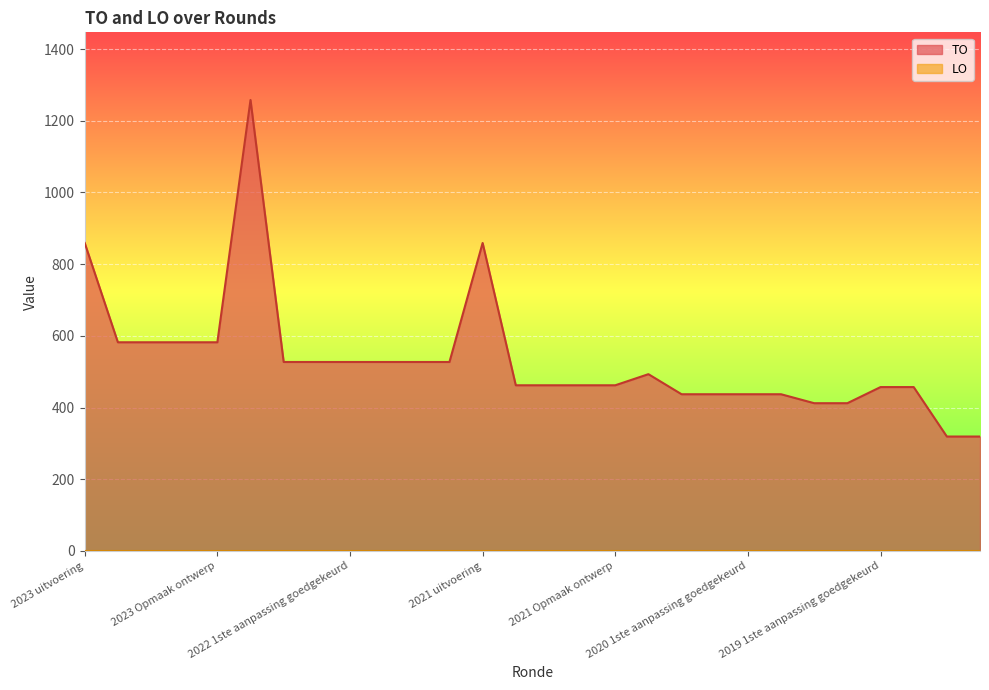

Where is the data nearest to the value 788?

2023 uitvoering